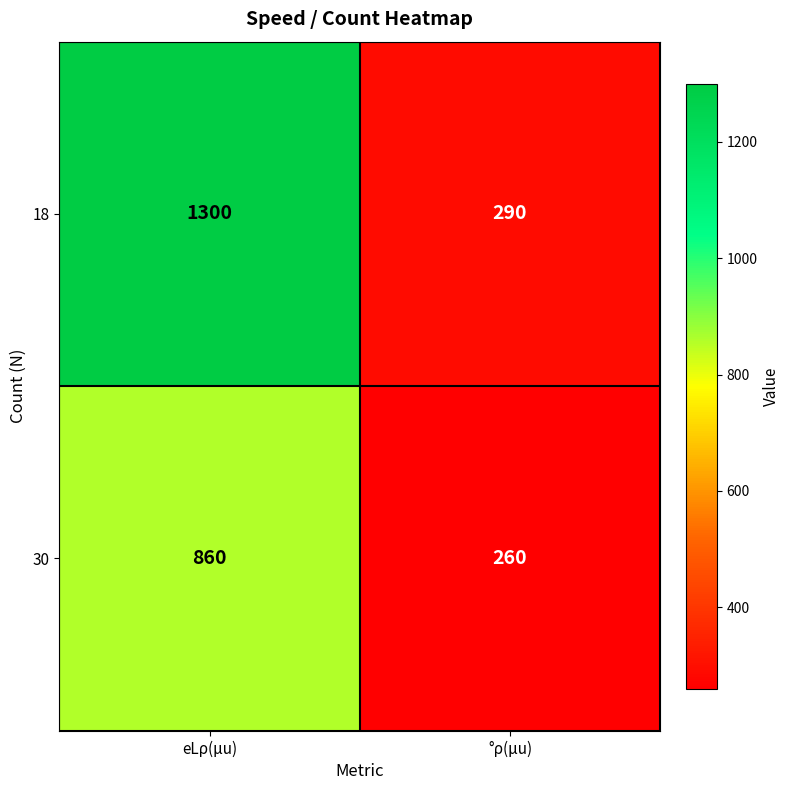

Reading left to right, extract all data points from this chart.

18: 1300	290
30: 860	260